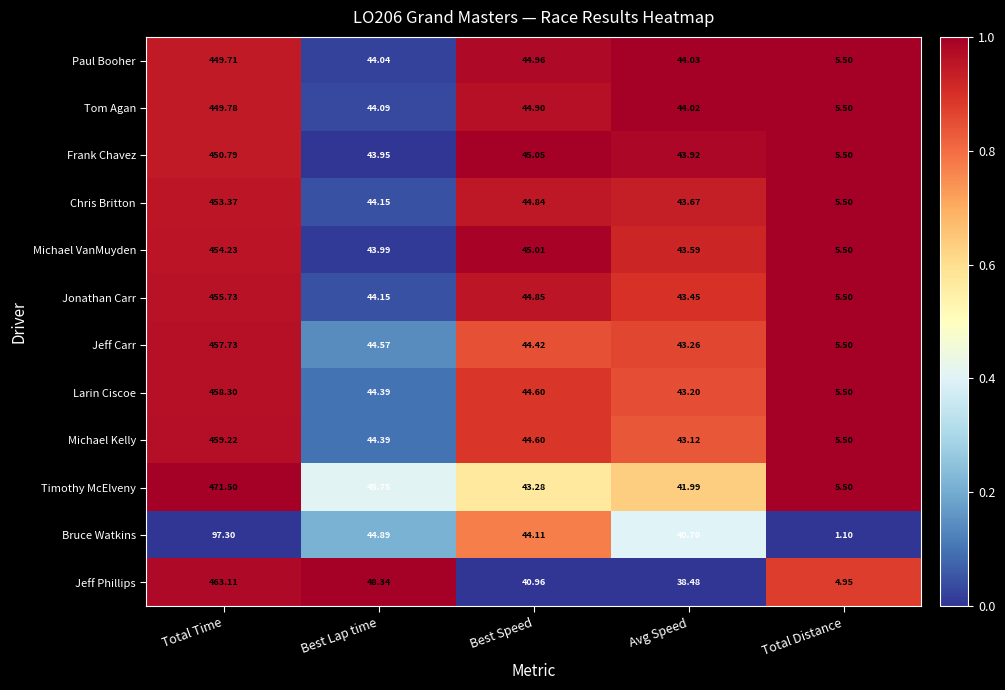

Which category has the highest value in the Paul Booher series?

Total Time